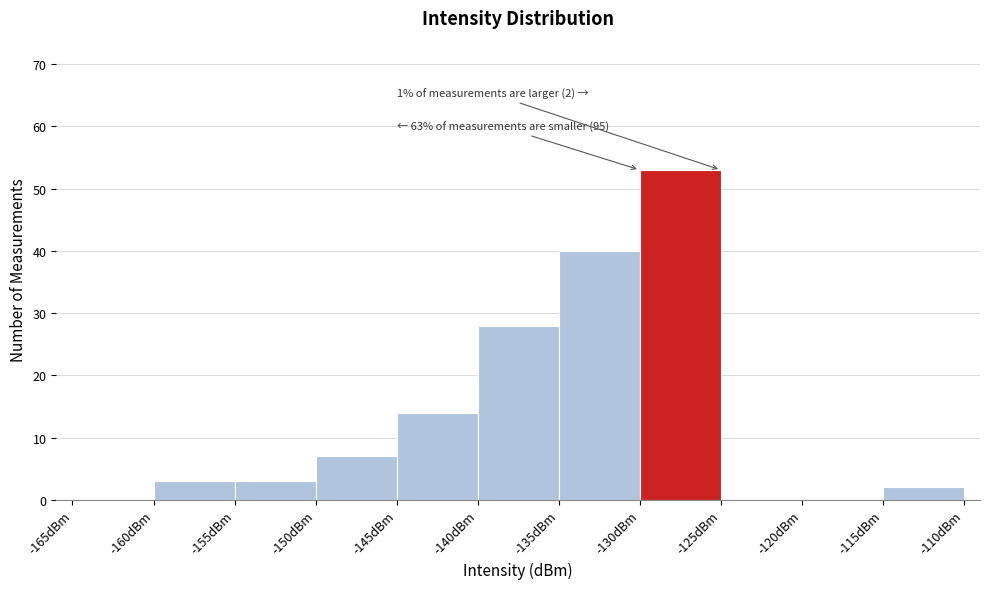

Which range on the x-axis has the tallest bar?

-130 to -125